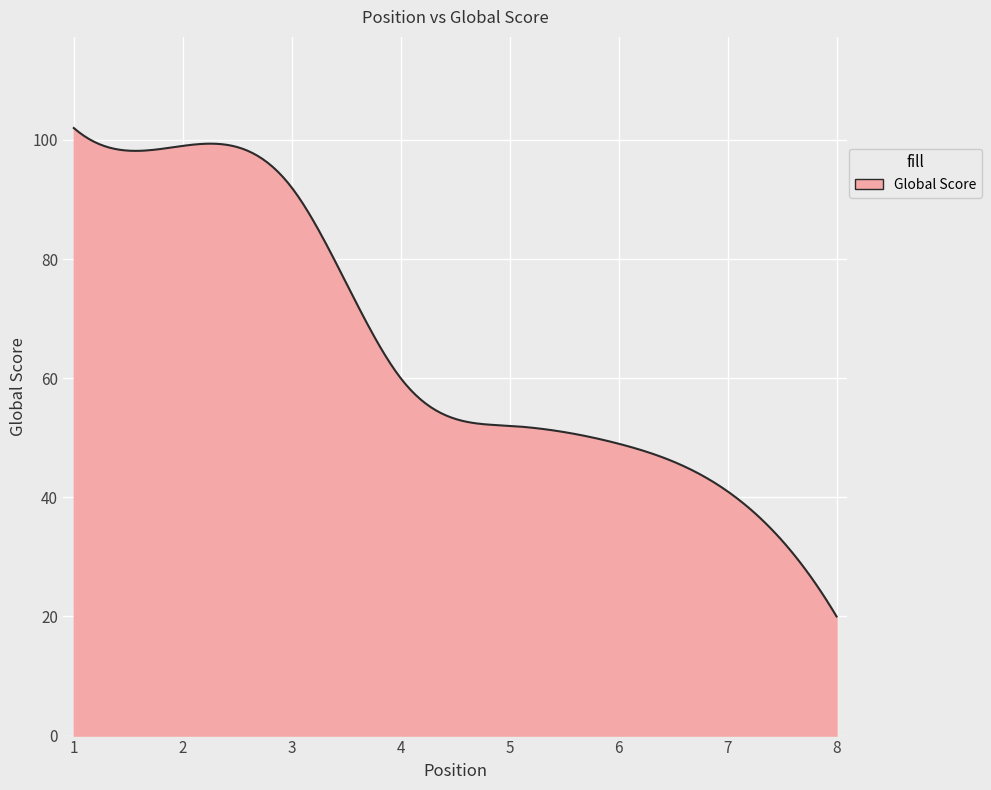

What is the maximum value shown in the chart?

102.0